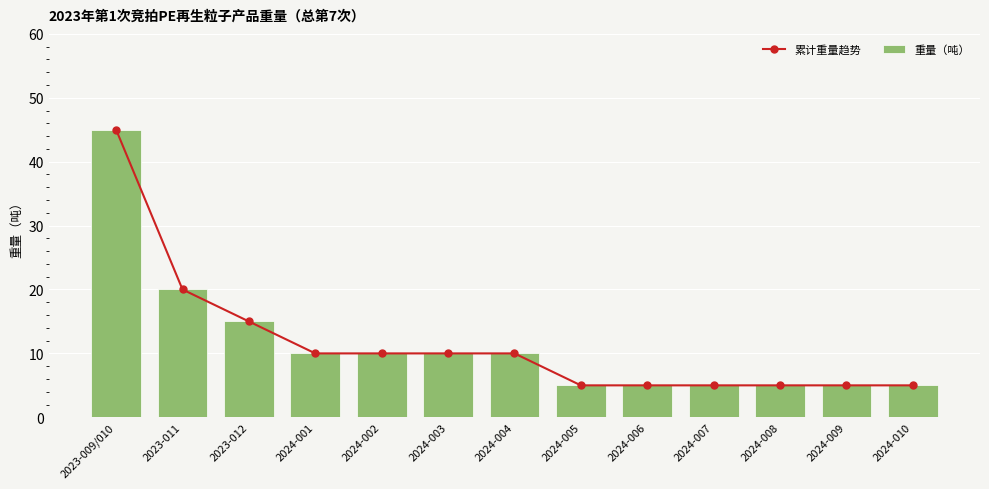

What is the sum of all 累计重量趋势 values?

150